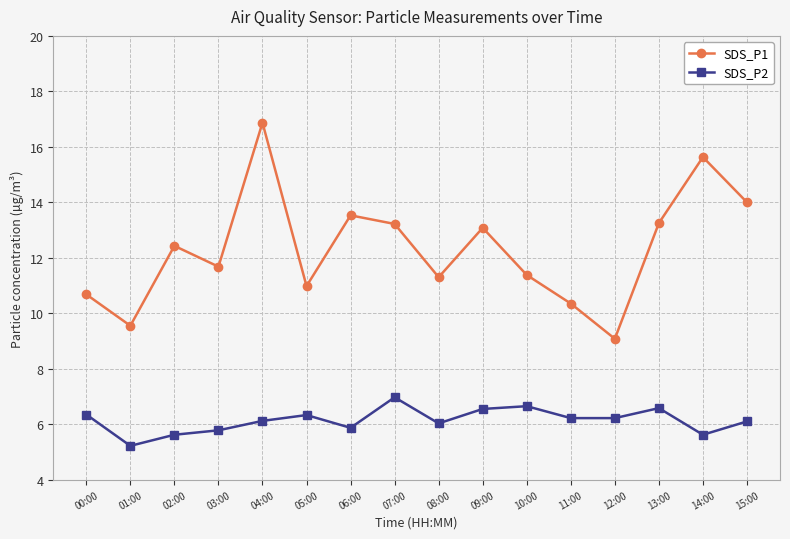

Is it true that SDS_P2 equals 5.9 at 06:00?

True